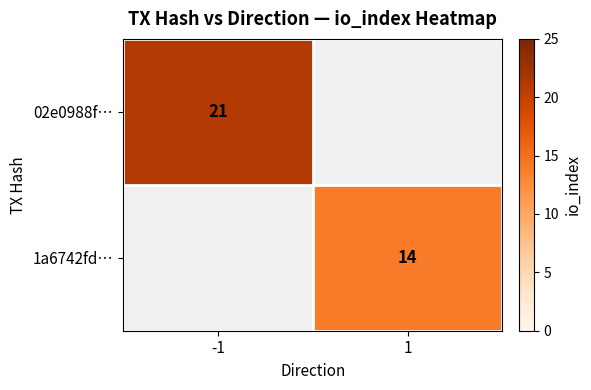

The 1a6742fd… series shows 14 at 1. True or false?

True